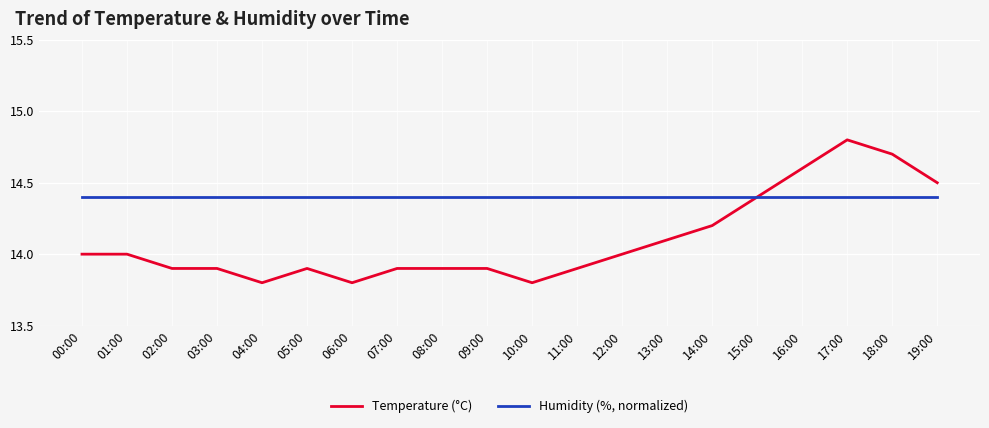

Reading left to right, transcribe all the data shown in this chart.

Temperature (°C): 14.0	14.0	13.9	13.9	13.8	13.9	13.8	13.9	13.9	13.9	13.8	13.9	14.0	14.1	14.2	14.4	14.6	14.8	14.7	14.5
Humidity (%, normalized): 14.4	14.4	14.4	14.4	14.4	14.4	14.4	14.4	14.4	14.4	14.4	14.4	14.4	14.4	14.4	14.4	14.4	14.4	14.4	14.4